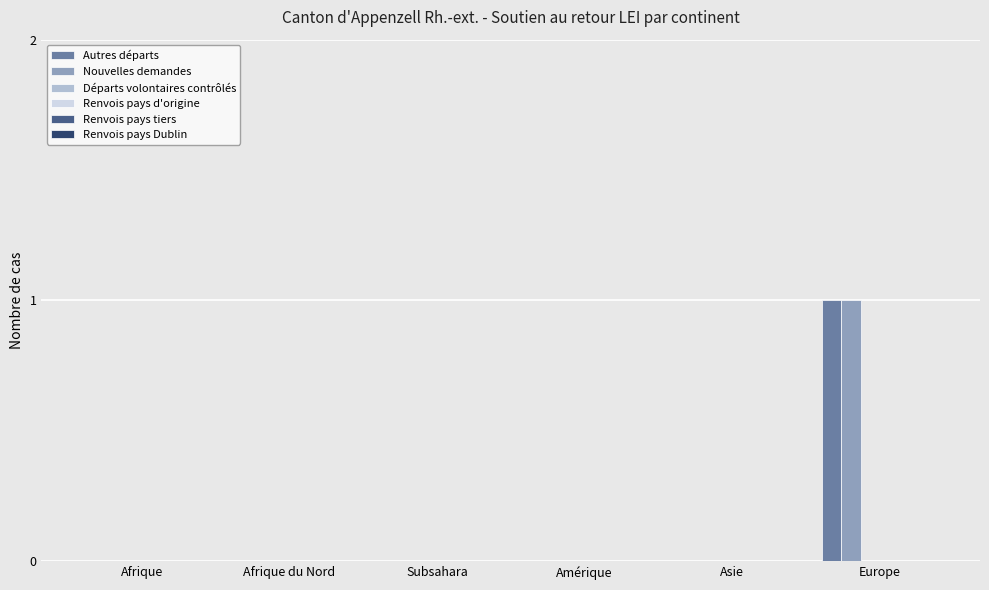

How many categories are shown in the chart?

6